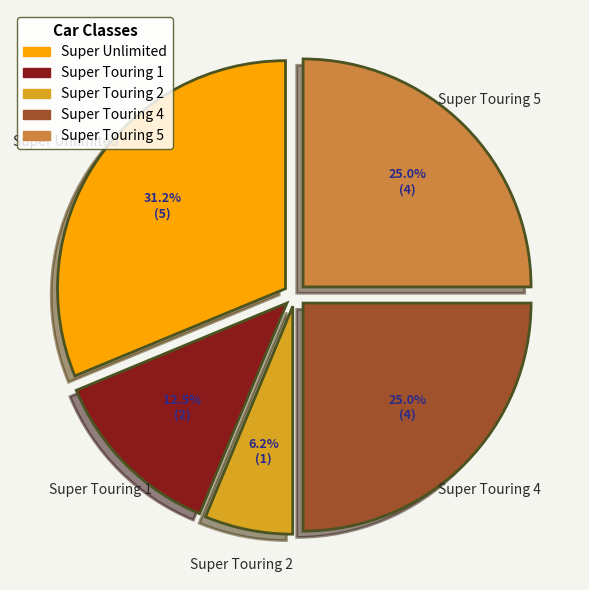

How many slices are in this pie chart?

5